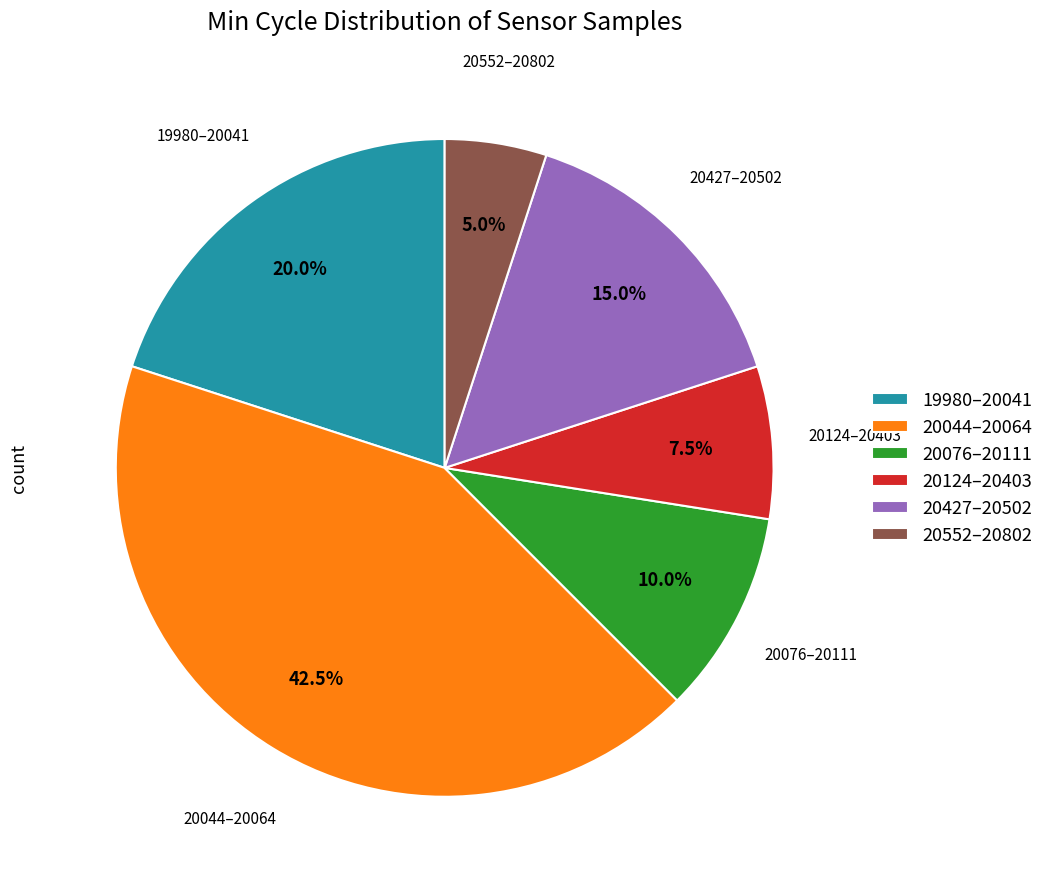

Approximately how many times larger is the value at 19980–20041 compared to 20552–20802?

4.0